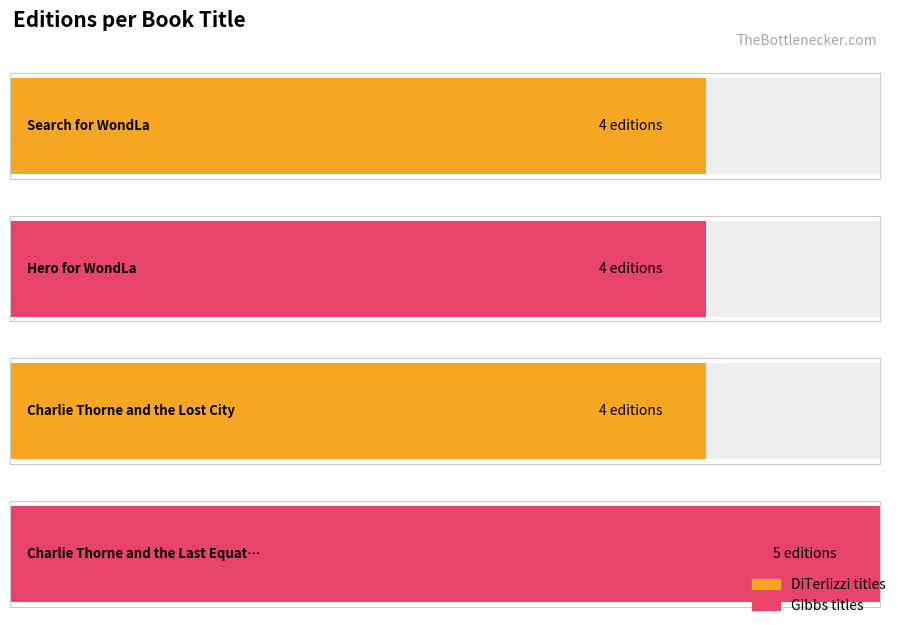

List the labels in order of value, largest first.

Charlie Thorne and the Last Equation, Search for WondLa, Hero for WondLa, Charlie Thorne and the Lost City